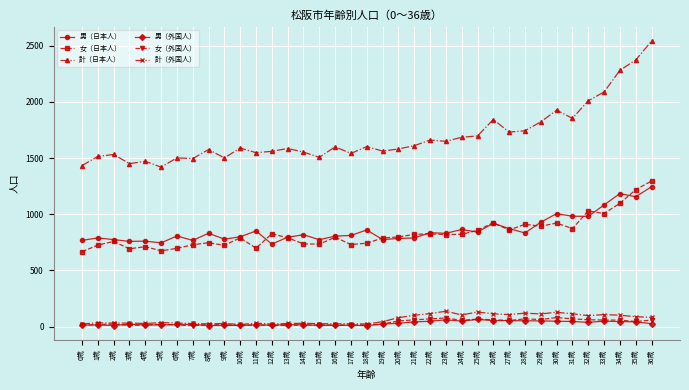

What is the label of the 29th point from the left?

28歳